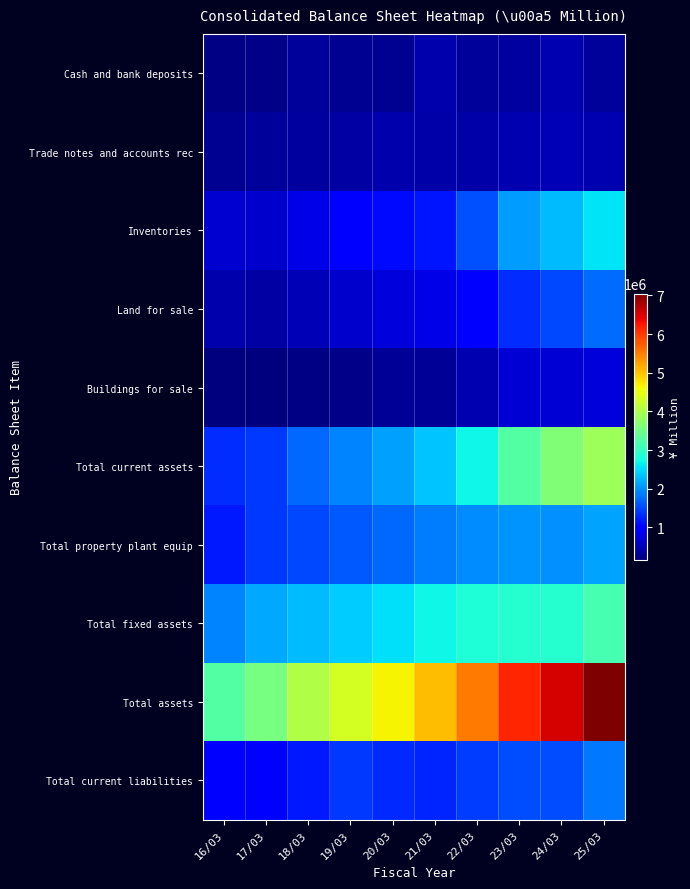

At how many categories does at least one series exceed 6401333?

2